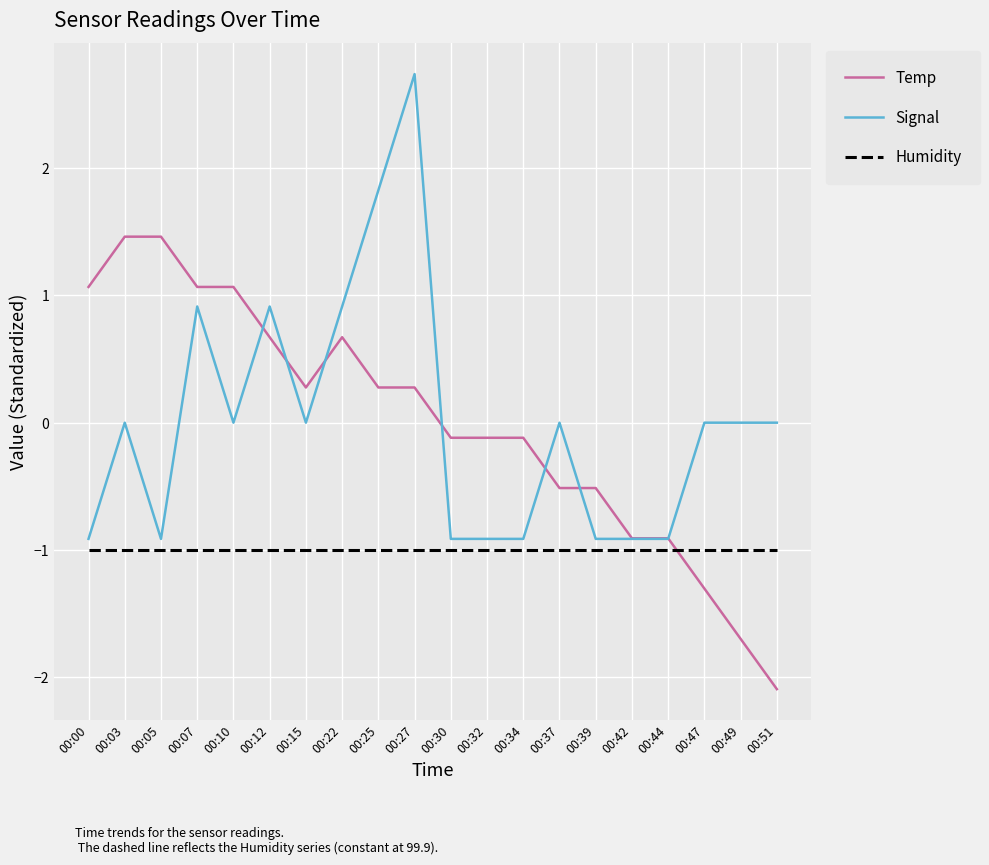

True or false: Humidity and Temp cross at least once.

True